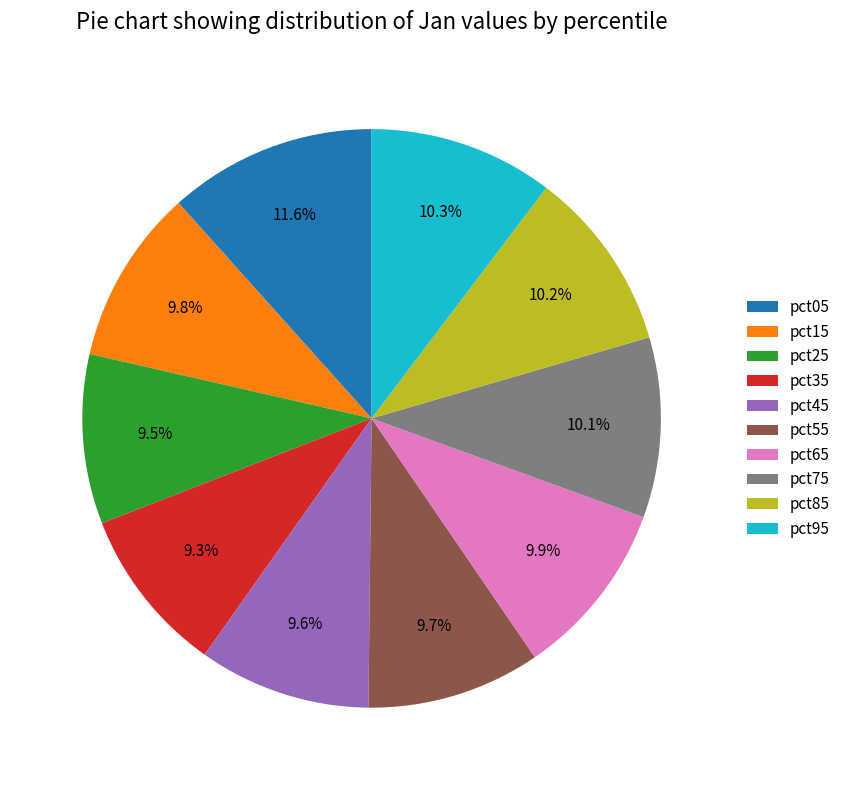

To the nearest percent, what portion does pct85 represent?

10%